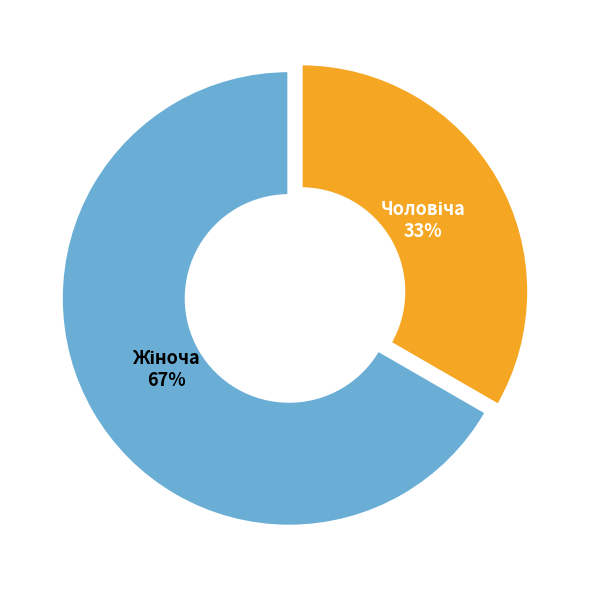

To the nearest percent, what is the average slice percentage?

50%